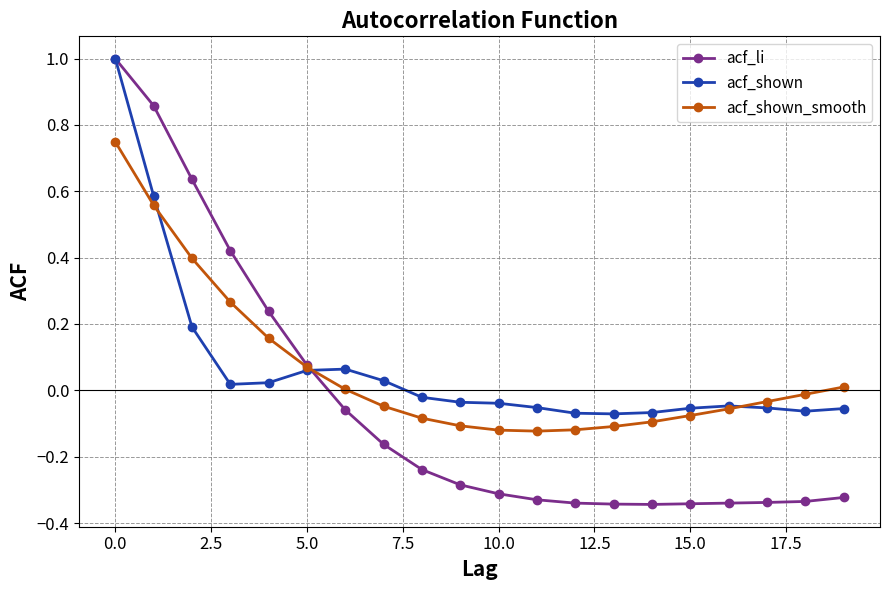

Which series ends up on top after the final intersection of acf_shown and acf_li?

acf_shown